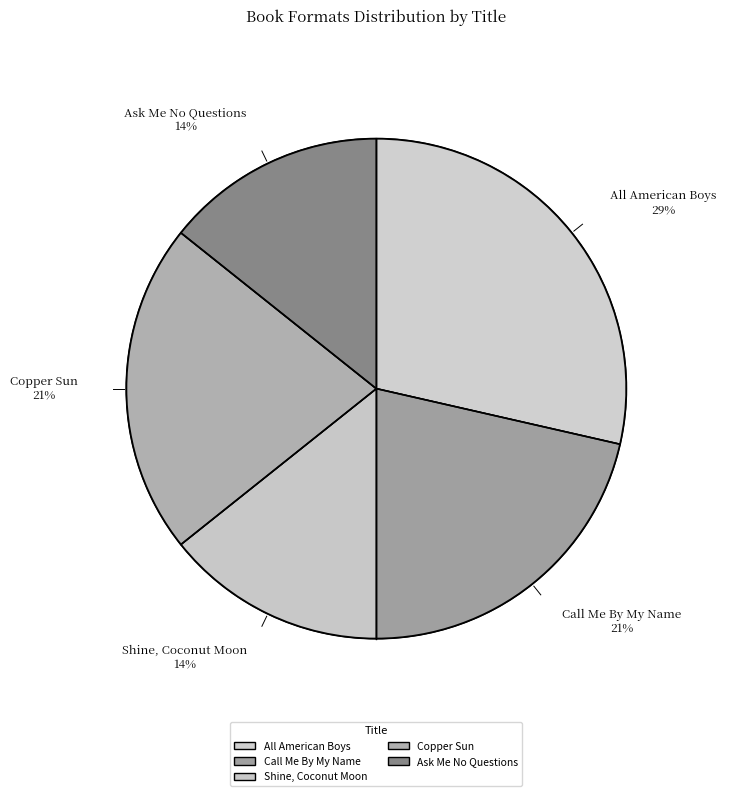

Between Copper Sun and All American Boys, which is larger?

All American Boys